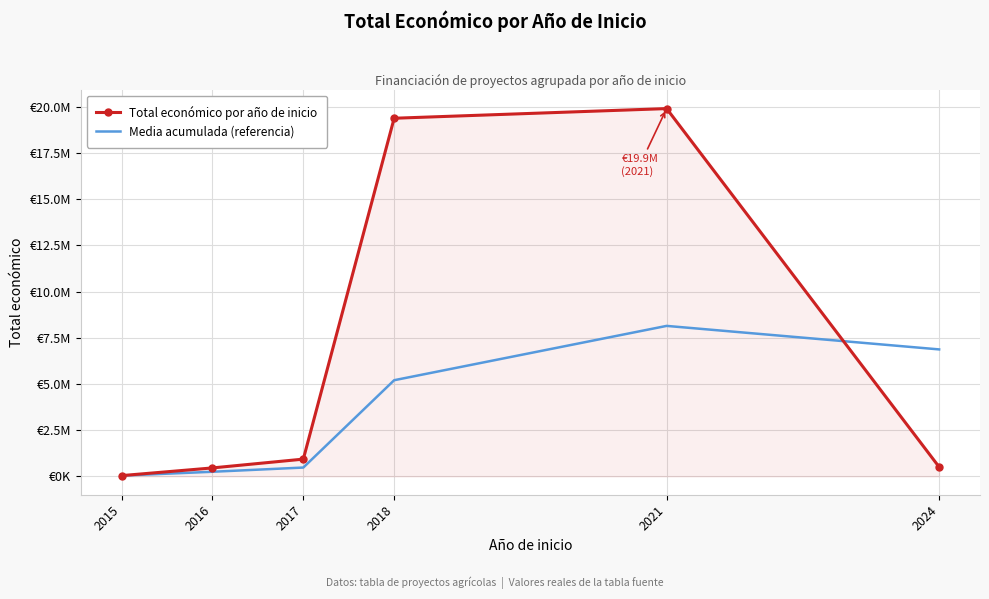

What are all the series names shown in the legend?

Total económico por año de inicio, Media acumulada (referencia)